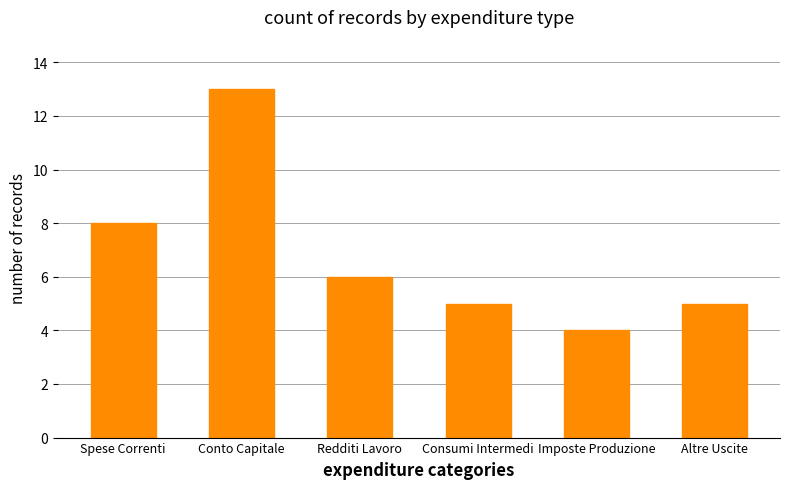

How many values are between 5 and 8?

4